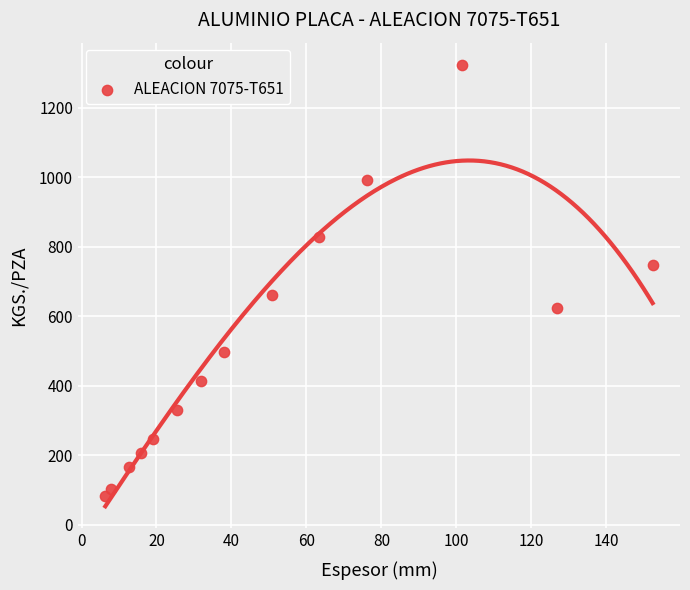

What is the range of Y values (max minus min)?

1241.2